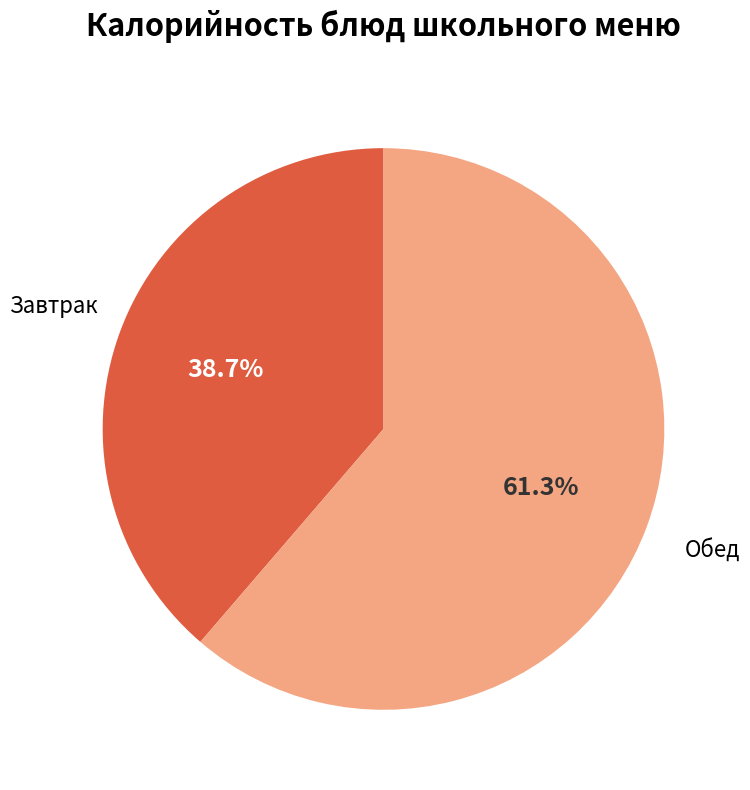

How much of the chart is everything except Обед?

38.7%